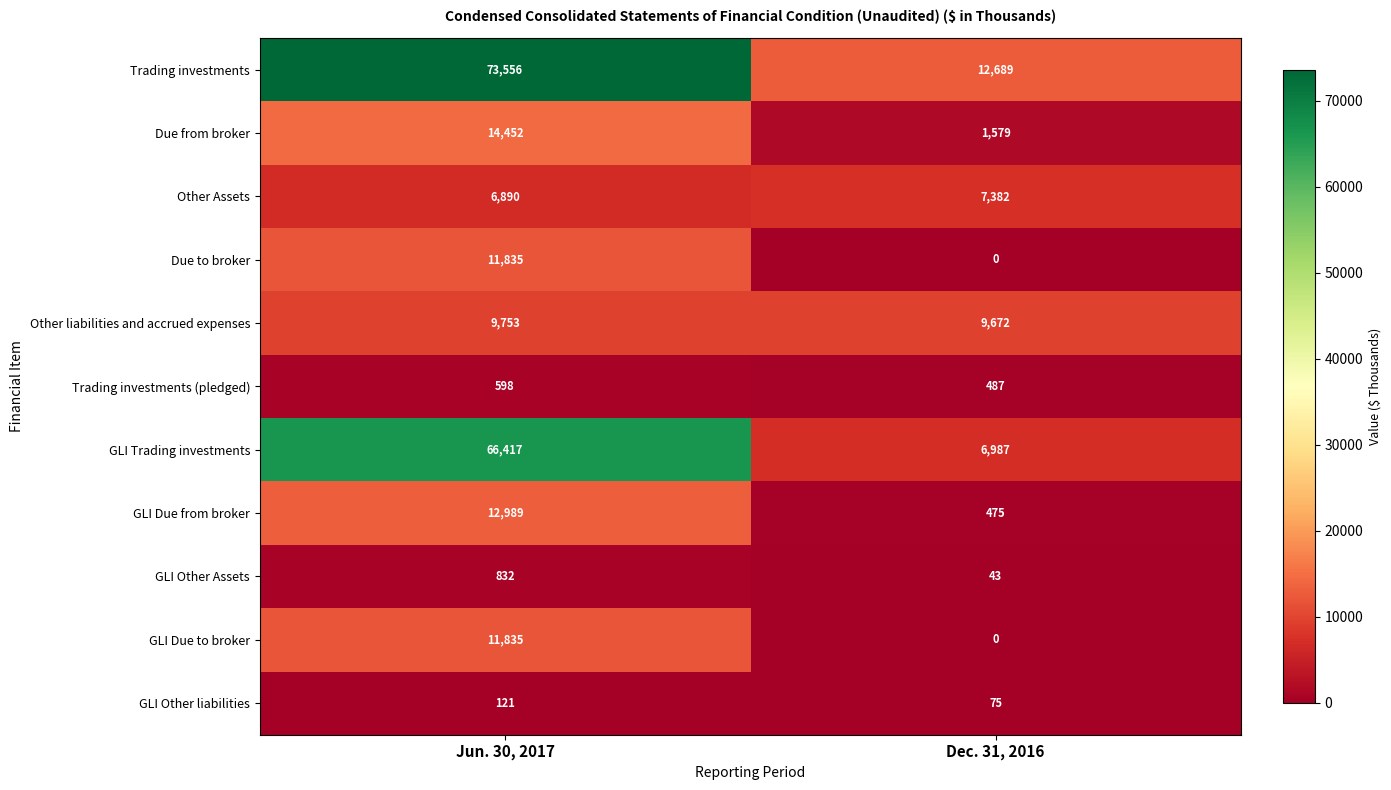

Rank the categories by Trading investments value from highest to lowest.

Jun. 30, 2017, Dec. 31, 2016